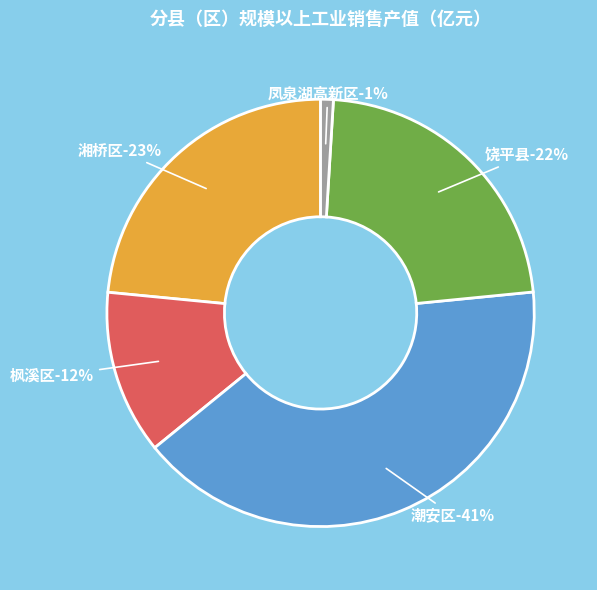

Does 枫溪区 account for over 50% of the chart?

No